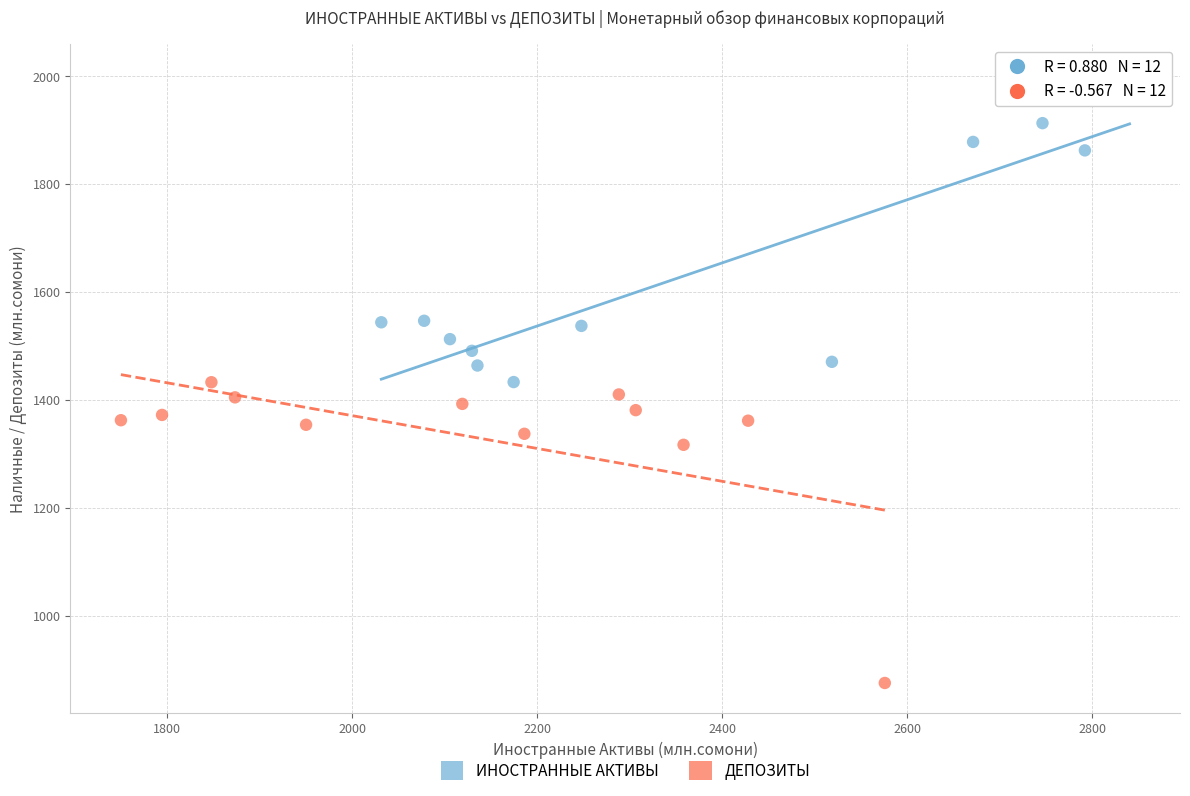

Which series reaches the maximum Y coordinate?

ИНОСТРАННЫЕ АКТИВЫ